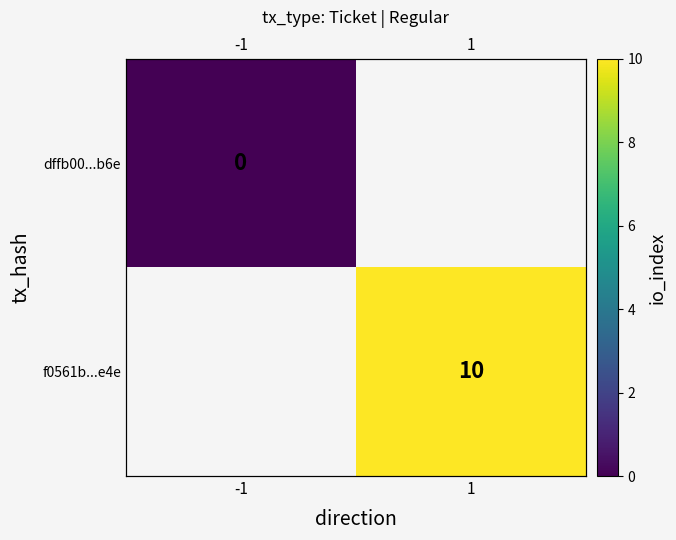

Where is dffb00...b6e nearest to the value 0?

-1